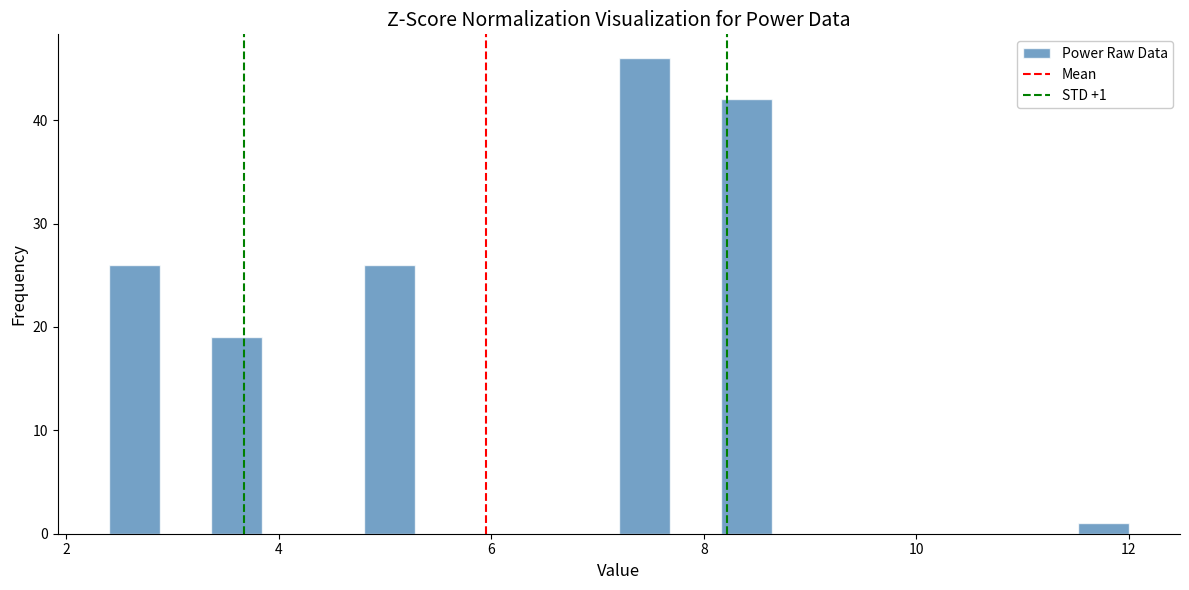

Read against the x-axis, roughly where is the centre of the tallest bar?

7.4